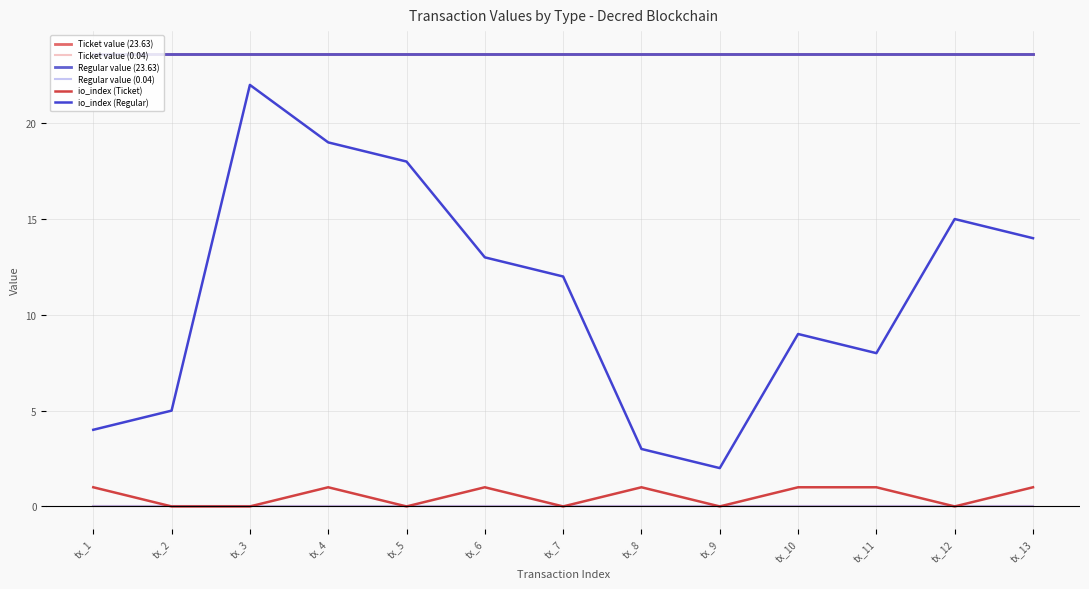

The value of Ticket value (23.63) at tx_11 is 23.6. True or false?

True